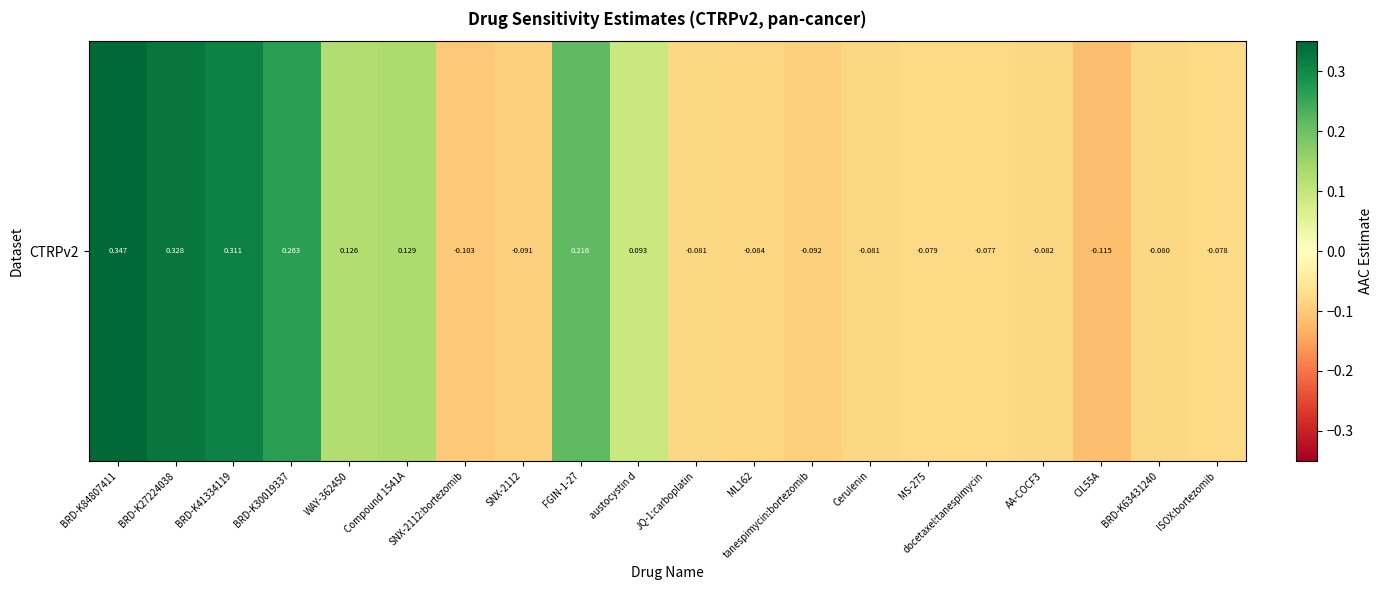

List the labels in order of value, smallest first.

CIL55A, SNX-2112:bortezomib, tanespimycin:bortezomib, SNX-2112, ML162, AA-COCF3, JQ-1:carboplatin, Cerulenin, BRD-K63431240, MS-275, ISOX:bortezomib, docetaxel:tanespimycin, austocystin d, WAY-362450, Compound 1541A, FGIN-1-27, BRD-K30019337, BRD-K41334119, BRD-K27224038, BRD-K84807411